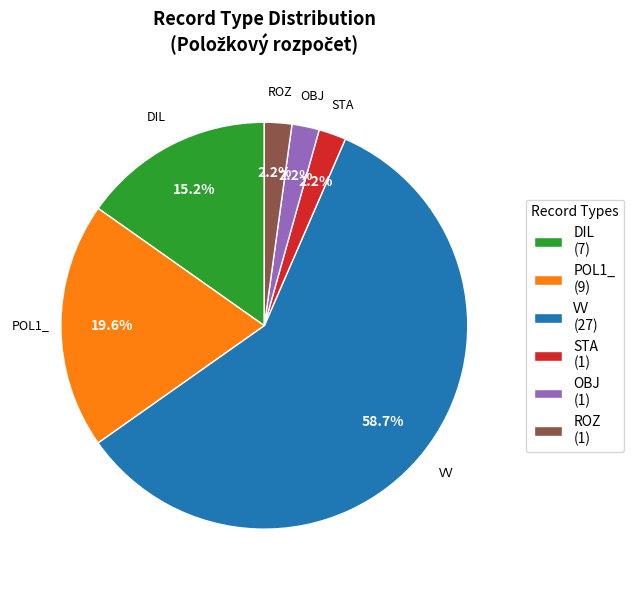

Which category accounts for the majority?

VV